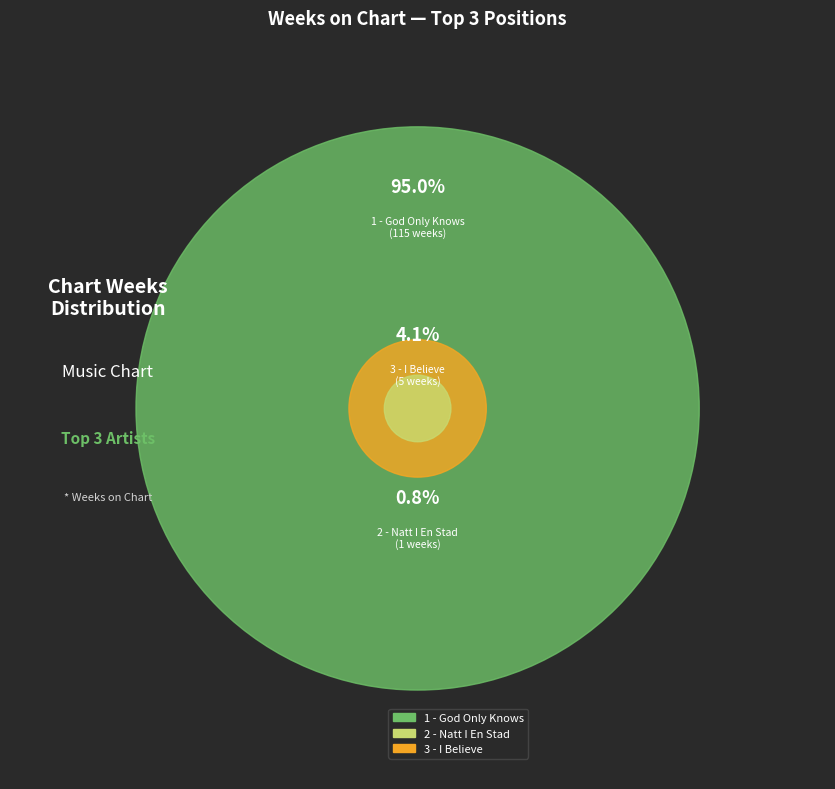

To the nearest percent, what portion does 1 - God Only Knows represent?

95%